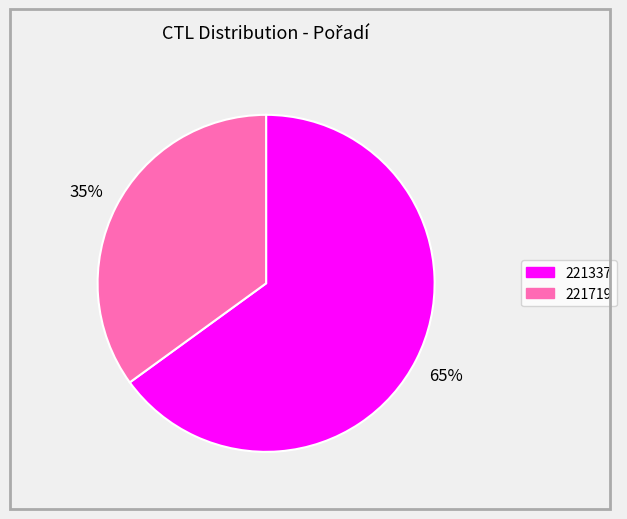

To the nearest percent, what percentage of the pie is 221719?

35%